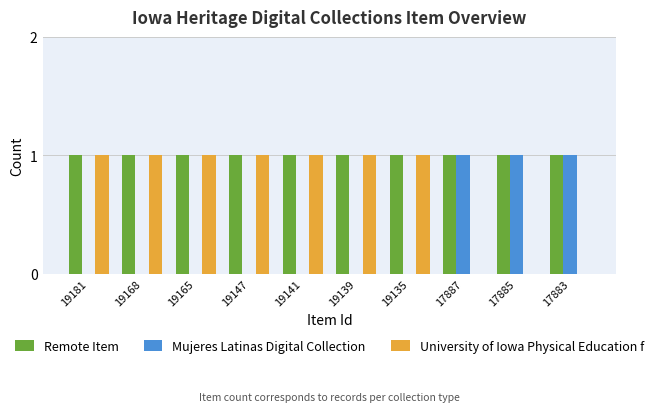

True or false: Remote Item has a value of 2 at 19141.

False